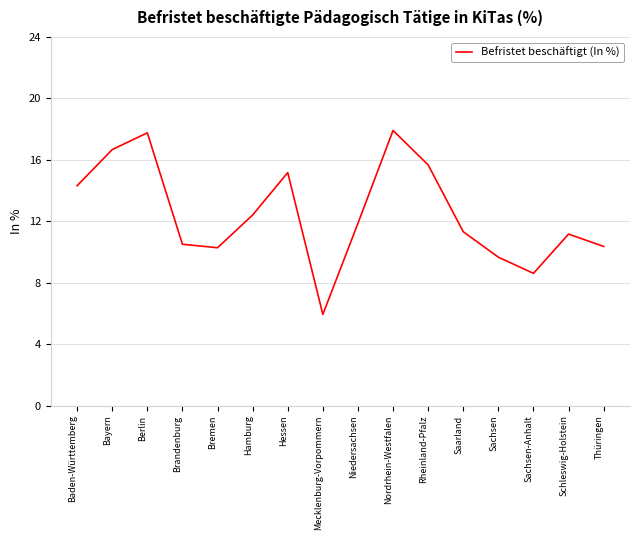

At which category does the data reach its first local peak?

Berlin